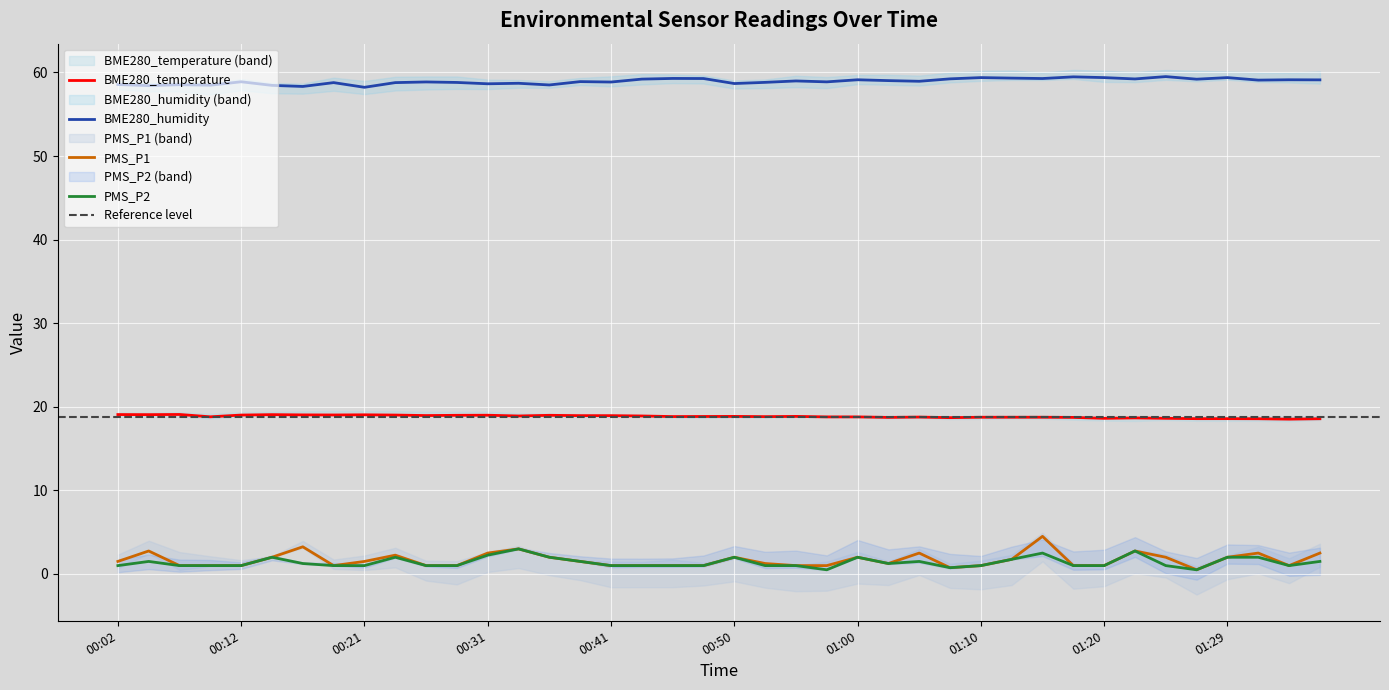

What is the difference between the BME280_humidity values at 00:12 and 00:04?

0.5